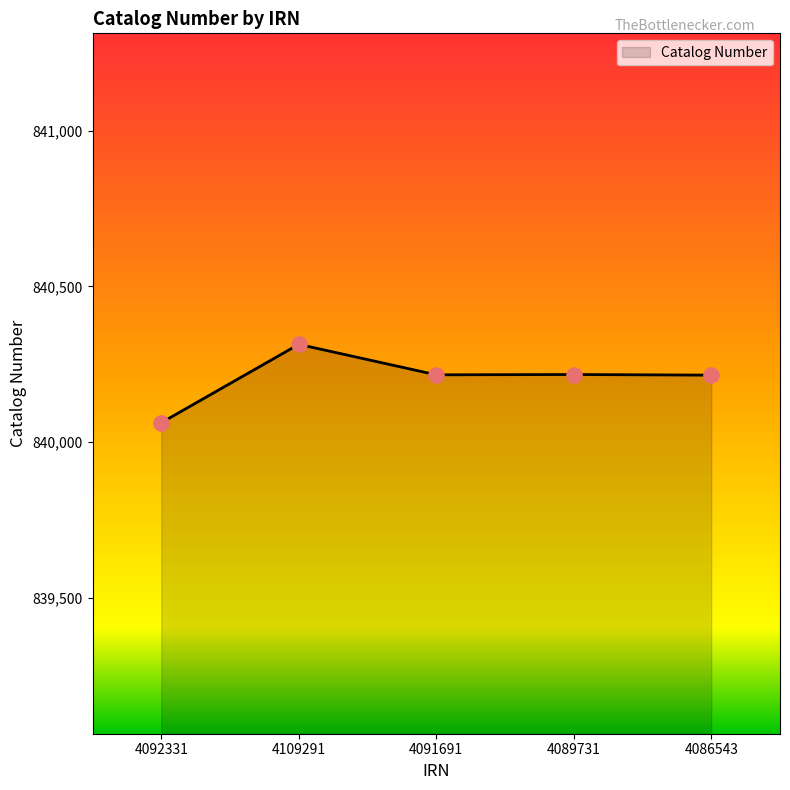

What is the change in value from 4109291 to 4086543?

-99